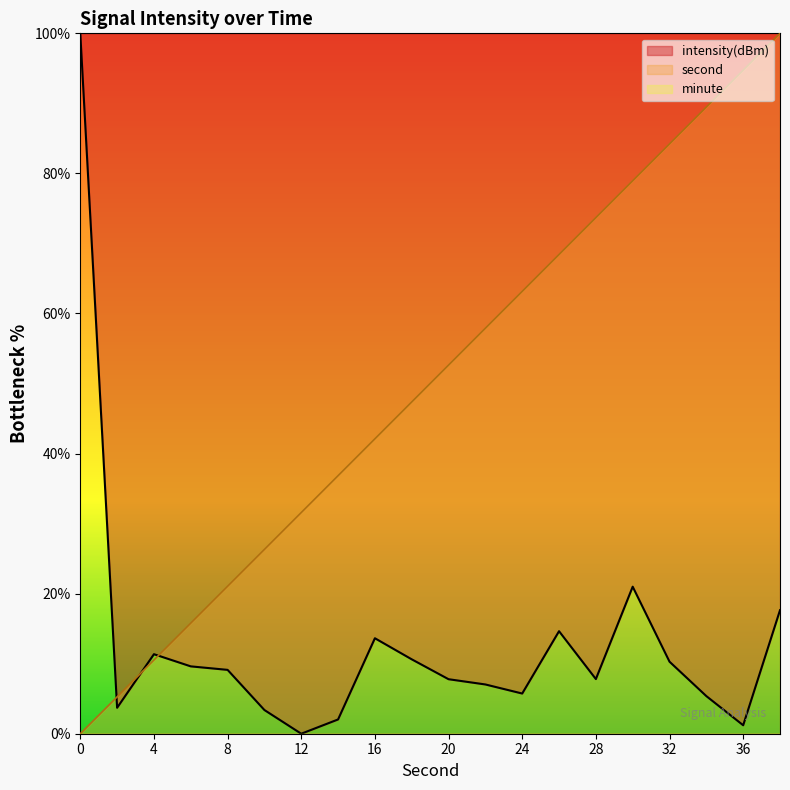

What is the value of the intensity(dBm) point at the 1st from the left?

100.0